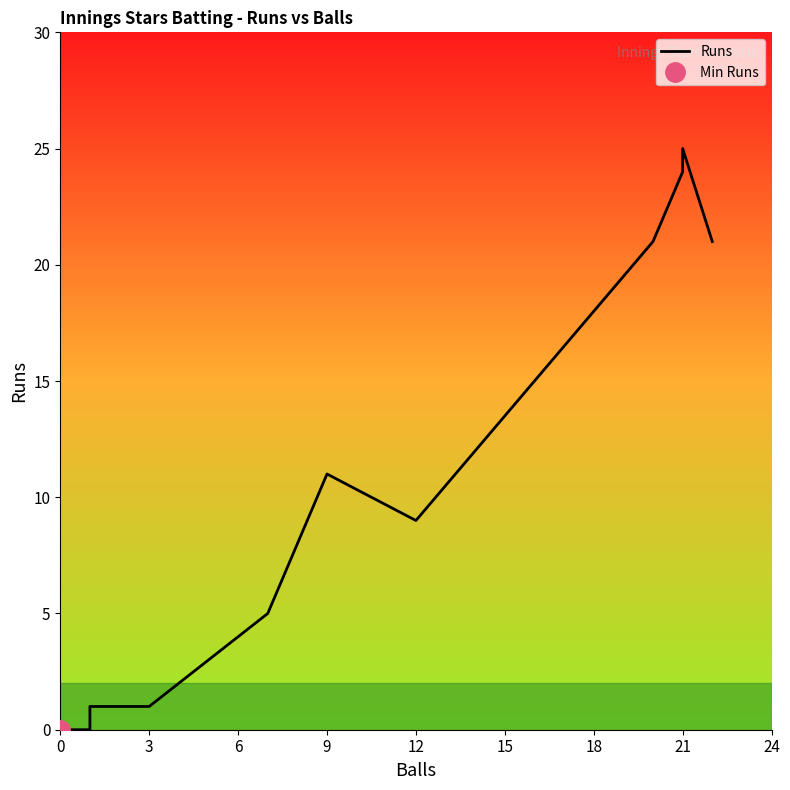

True or false: the data shows 1 at 3.

False